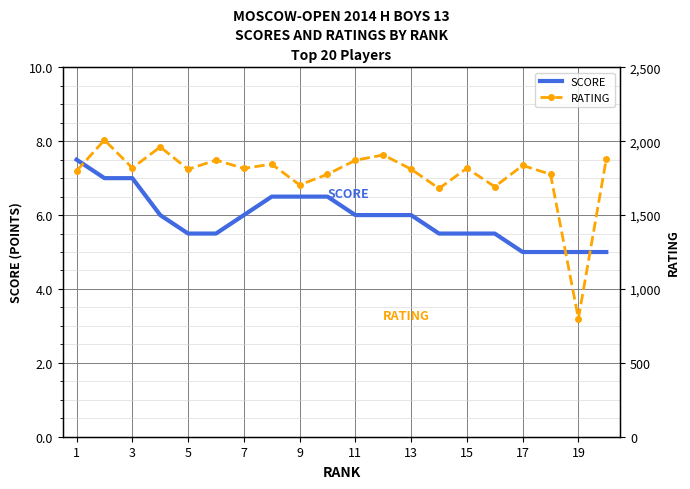

True or false: RATING and SCORE cross at least once.

False